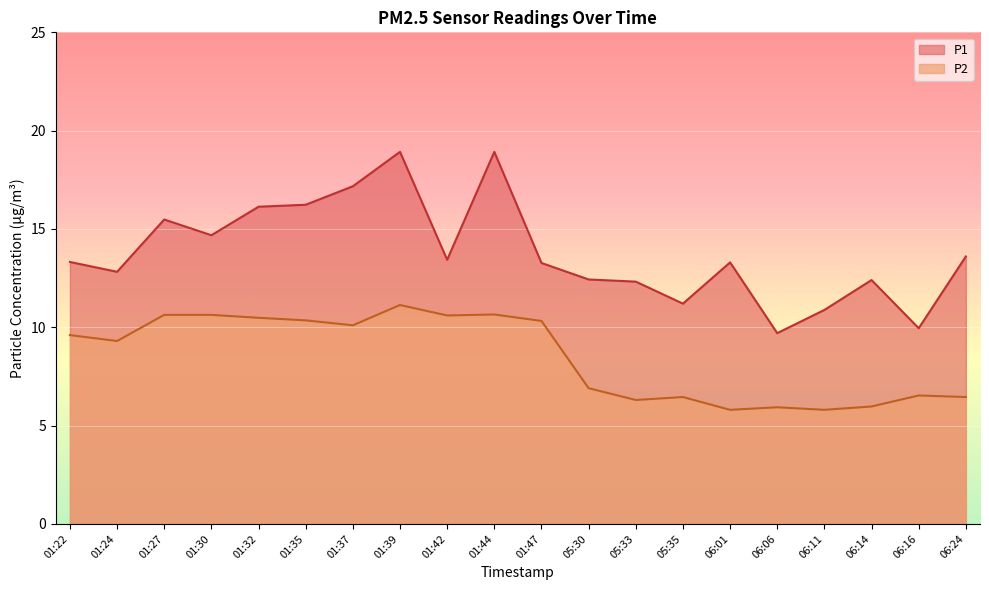

What is the minimum value shown in the chart?

5.8